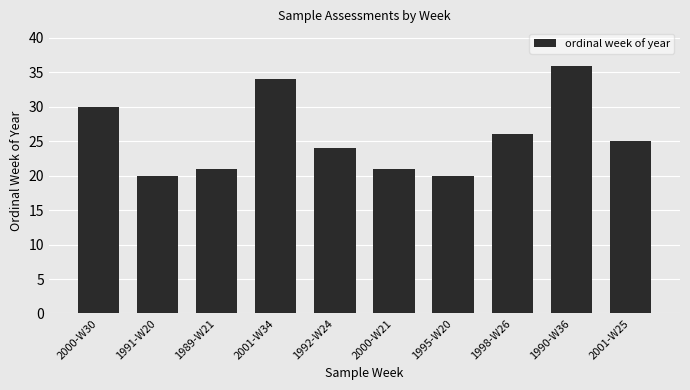

What is the difference between the second highest and minimum values?

14